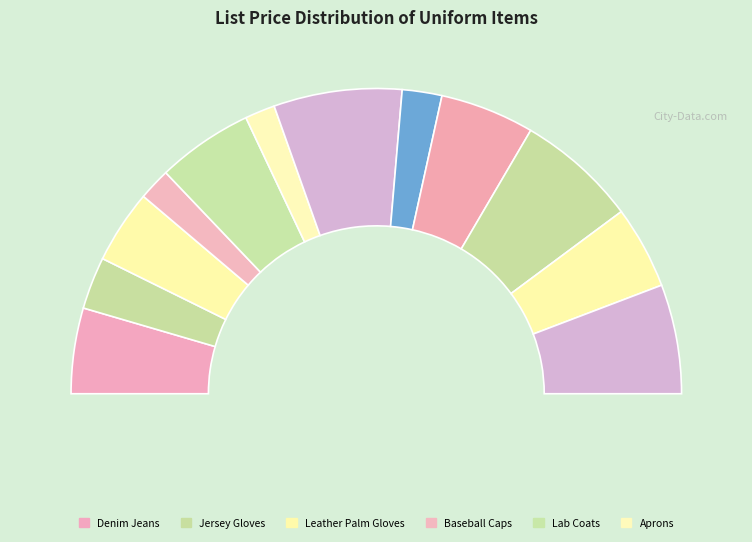

Which slice is the smallest?

Aprons